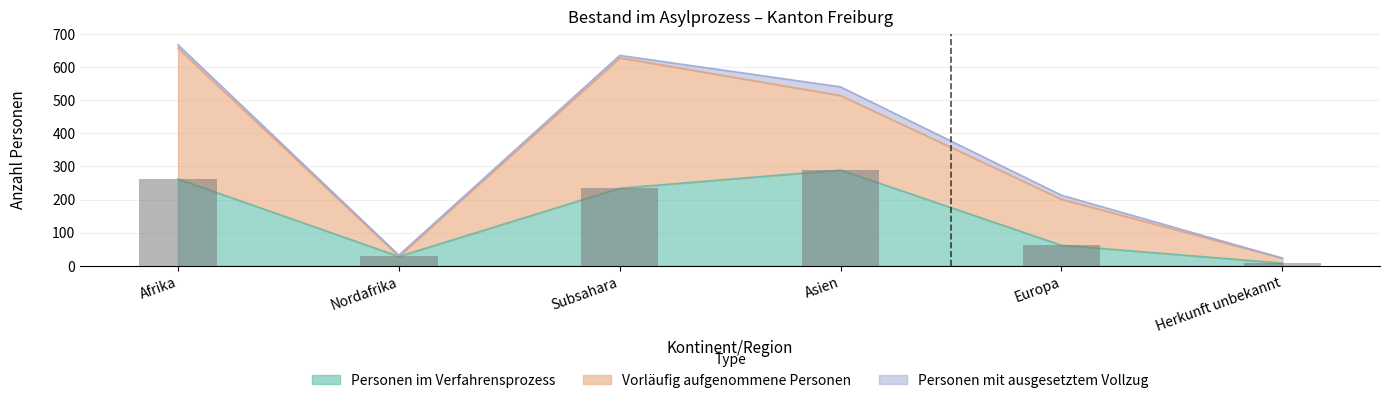

At which label does Vorläufig aufgenommene Personen first exceed 225?

Afrika